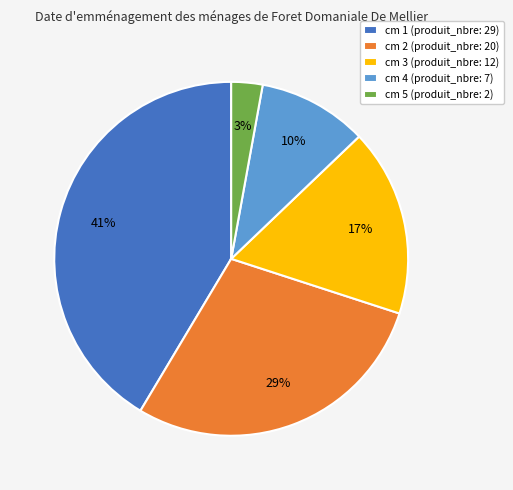

Which has a higher value, cm 3 (produit_nbre: 12) or cm 4 (produit_nbre: 7)?

cm 3 (produit_nbre: 12)